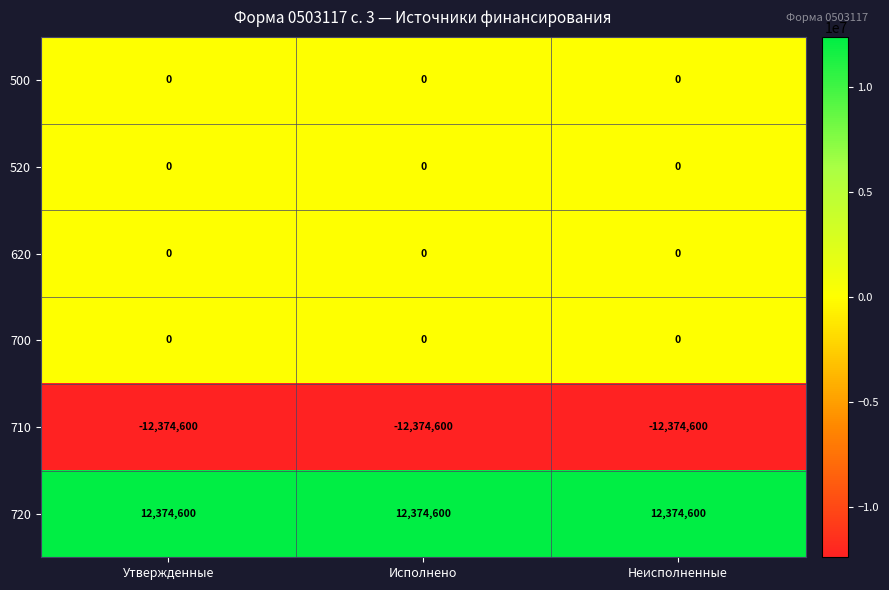

Is the value of 710 at Исполнено greater than the value of 520 at Неисполненные?

No